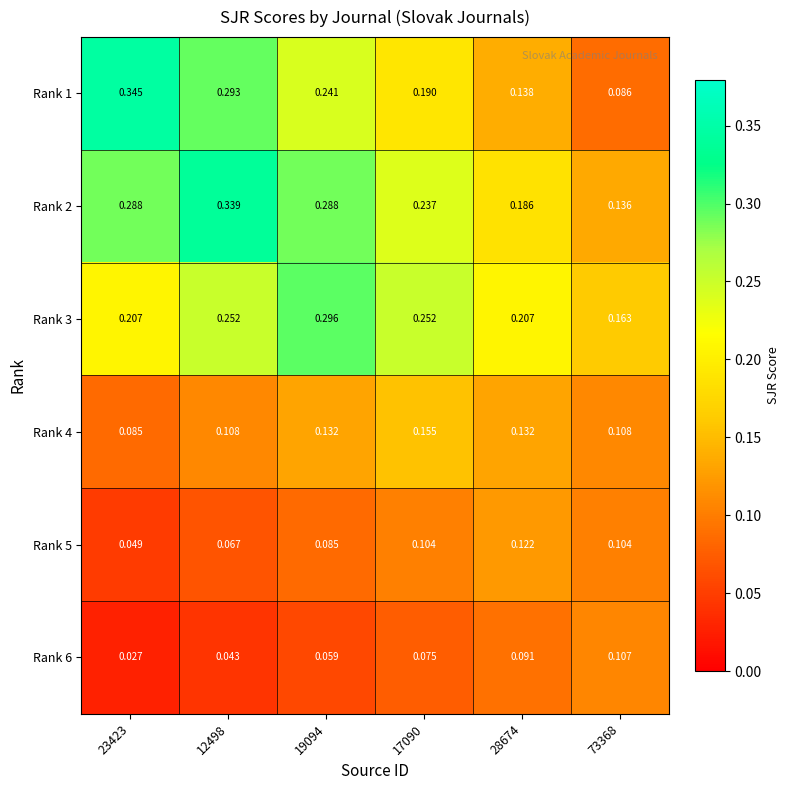

Which series has the largest total across all categories?

Rank 2